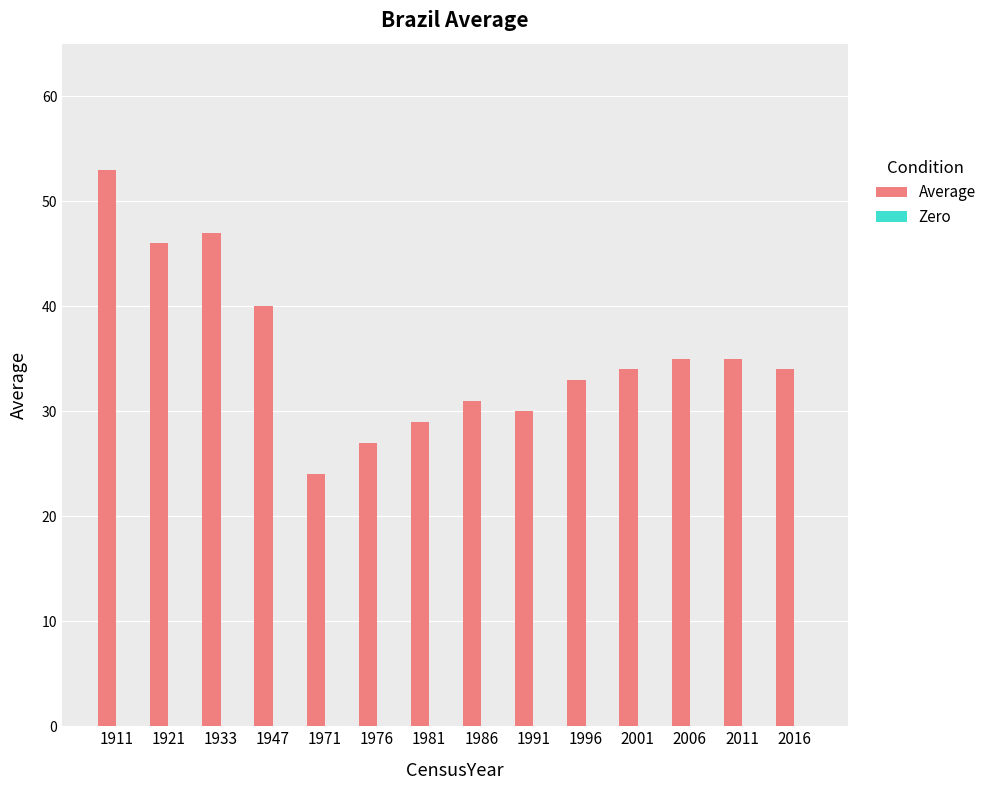

Is it true that the value at 1947 is 40?

True